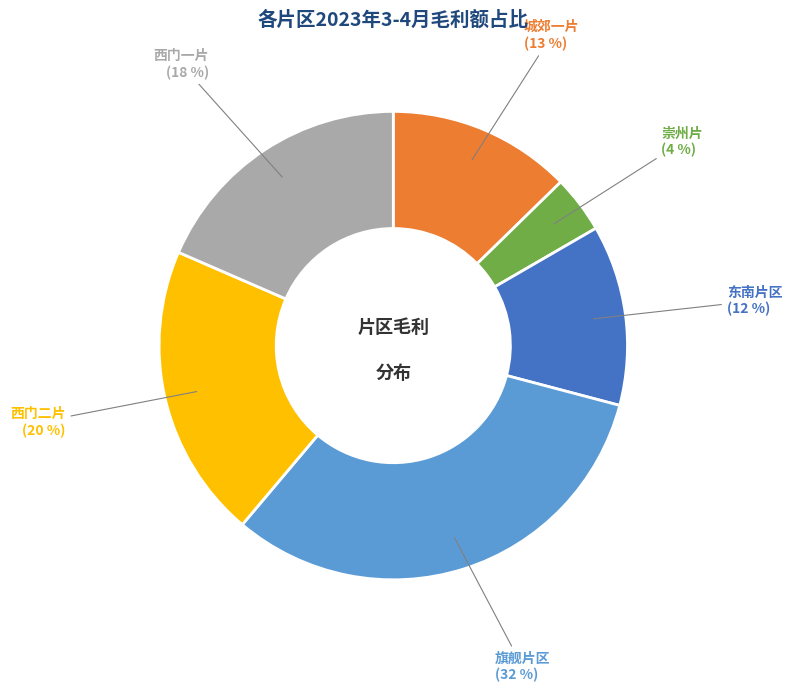

Is it true that 城郊一片 is 13% of the pie?

True